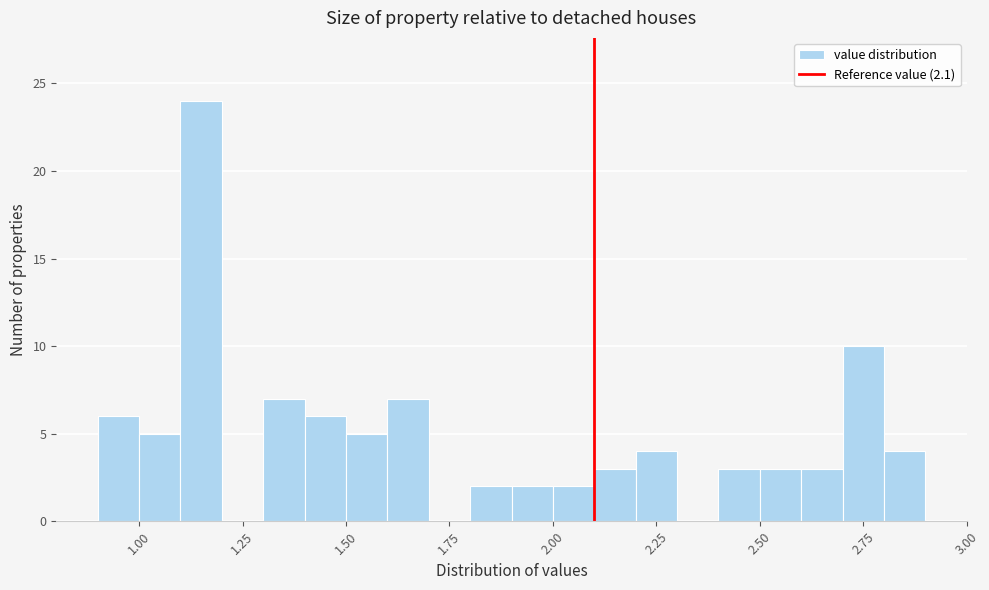

Read against the x-axis, roughly where is the centre of the tallest bar?

1.15